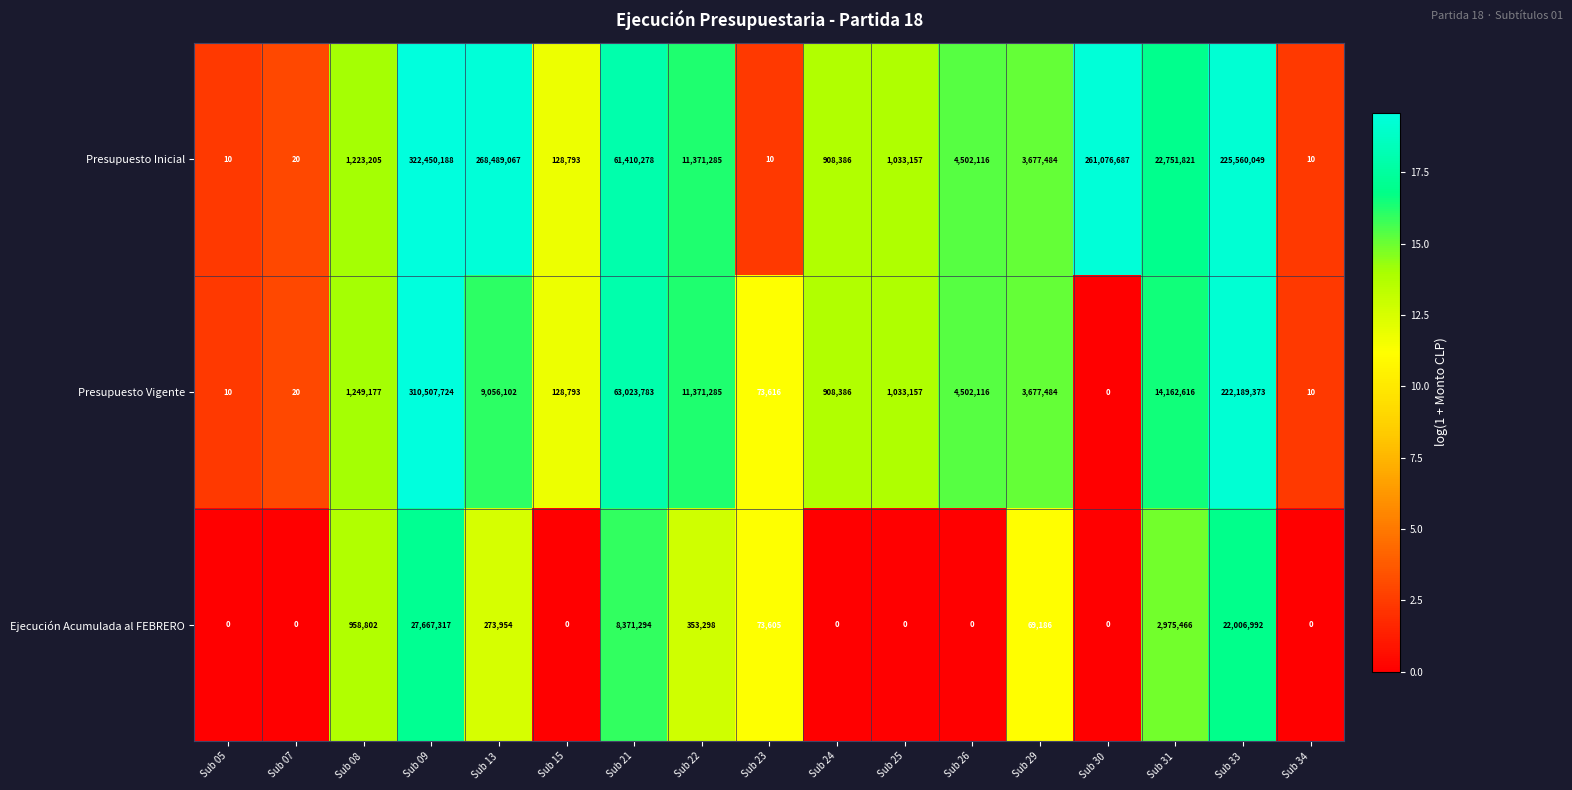

Which series changed the most between Sub 21 and Sub 25?

Presupuesto Vigente